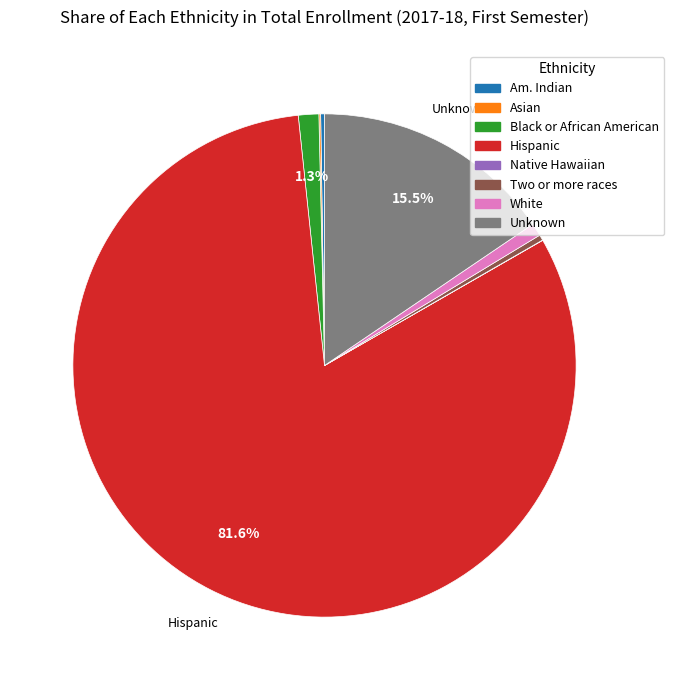

Is there a majority slice in this chart?

Yes